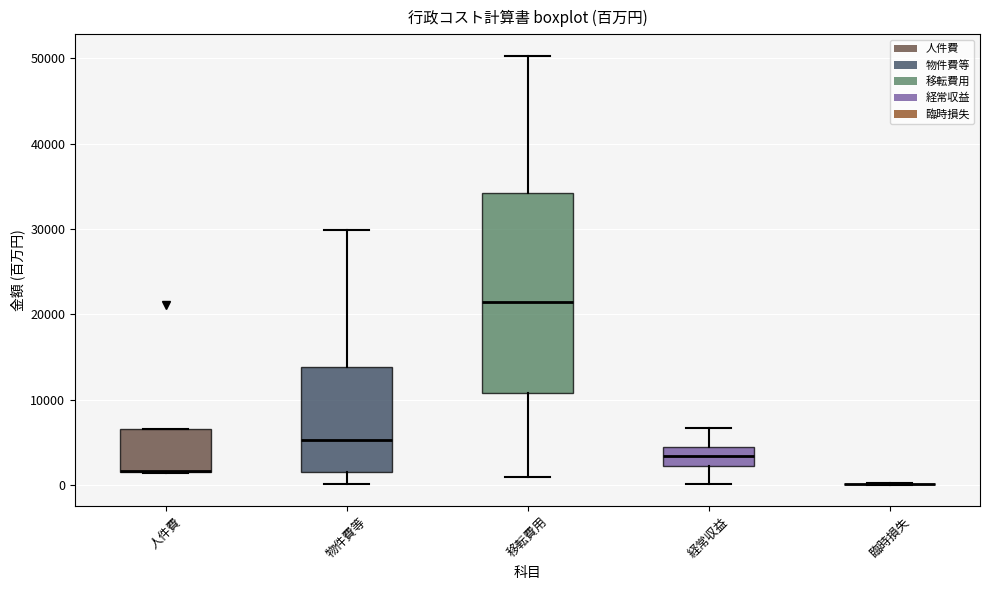

Comparing the boxes themselves (not the whiskers), which one is the tallest?

移転費用